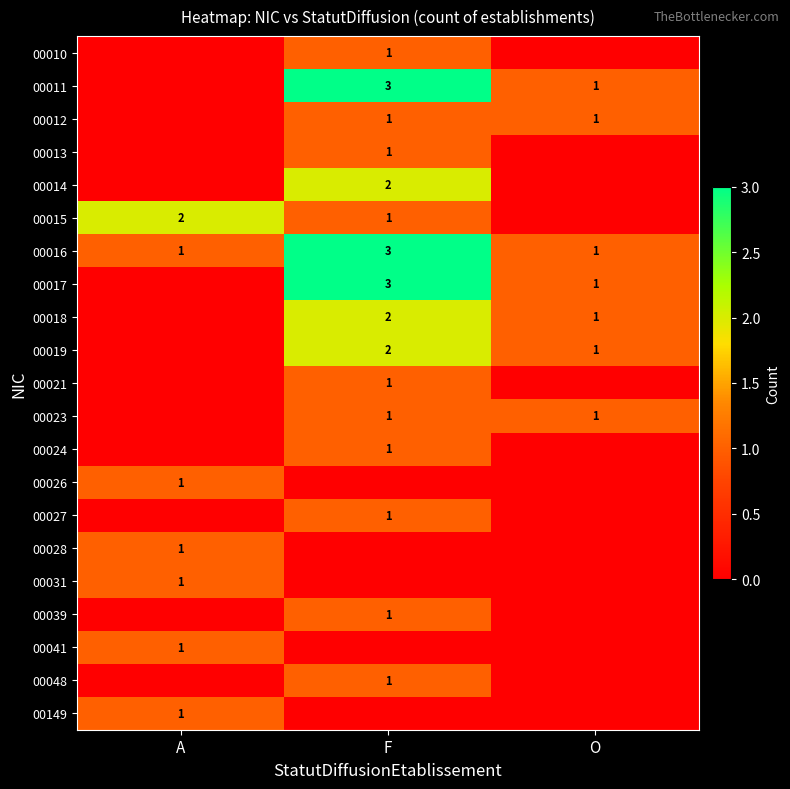

True or false: 00031 has a value of 2 at A.

False